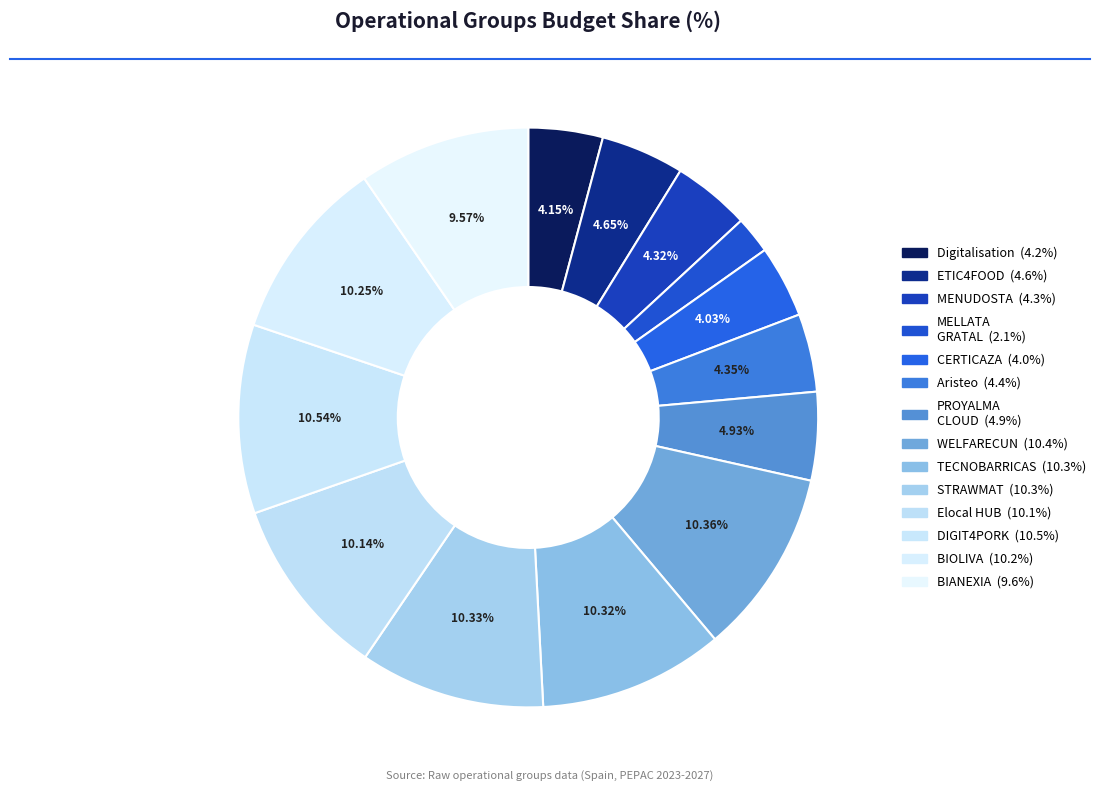

How many segments does this pie chart have?

14